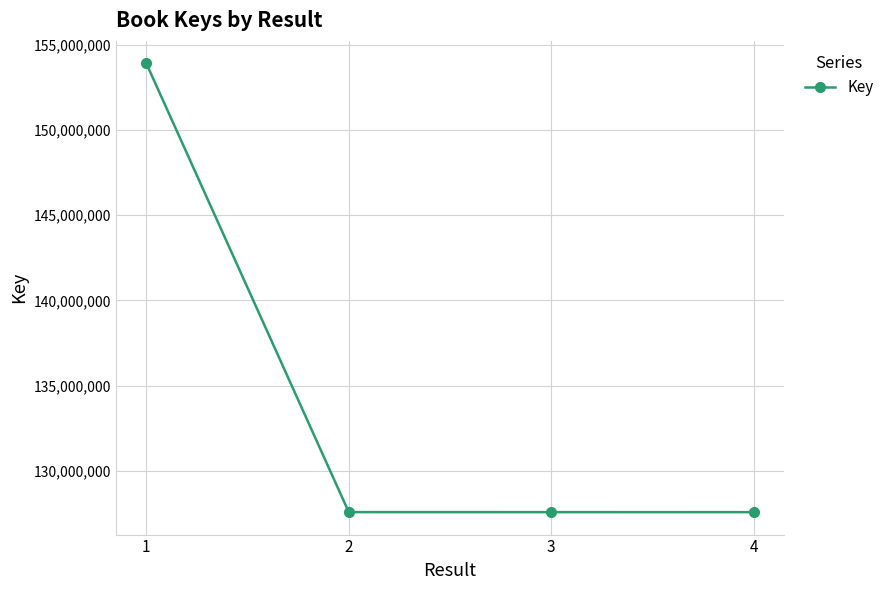

The value at 1 is 83660515. True or false?

False